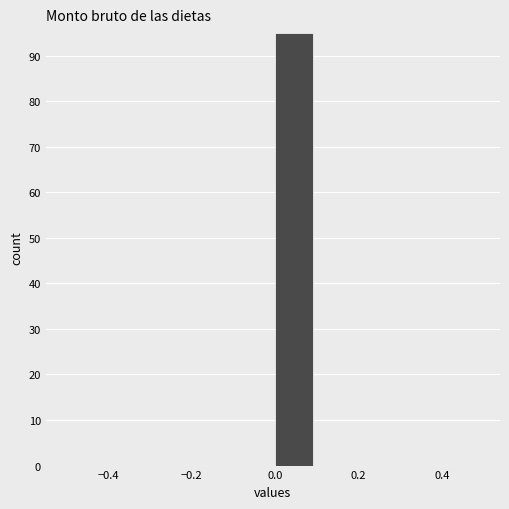

Reading left to right, transcribe this chart: for each bar, give the range it covers on the x-axis and its height. The values are not printed on the chart, so give them approximately, as read against the axis.

-0.5 to -0.4: 0
-0.4 to -0.3: 0
-0.3 to -0.2: 0
-0.2 to -0.1: 0
-0.1 to 0.0: 0
0.0 to 0.1: 95
0.1 to 0.2: 0
0.2 to 0.3: 0
0.3 to 0.4: 0
0.4 to 0.5: 0